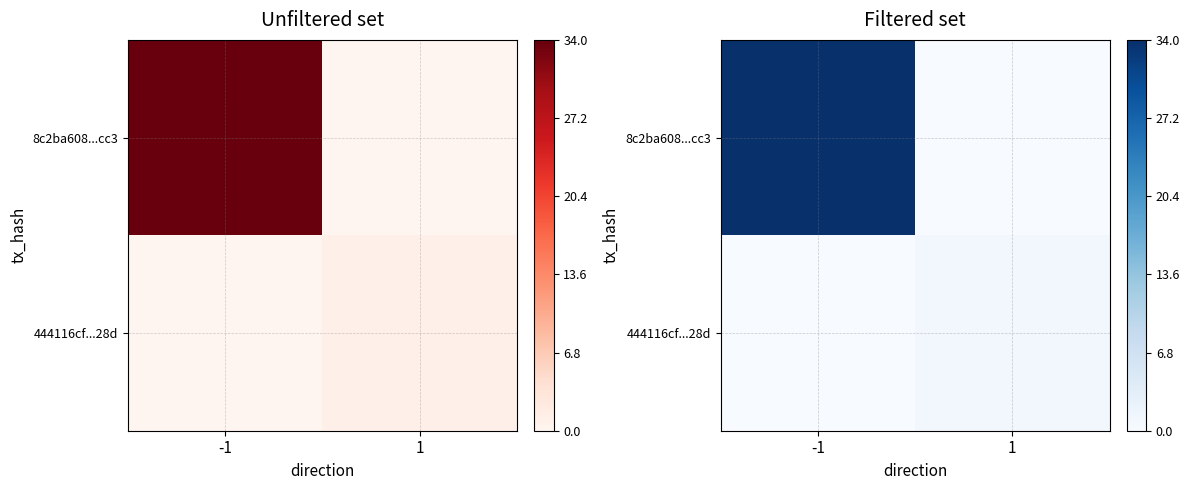

Rank the categories by 8c2ba608...cc3 value from highest to lowest.

-1, 1